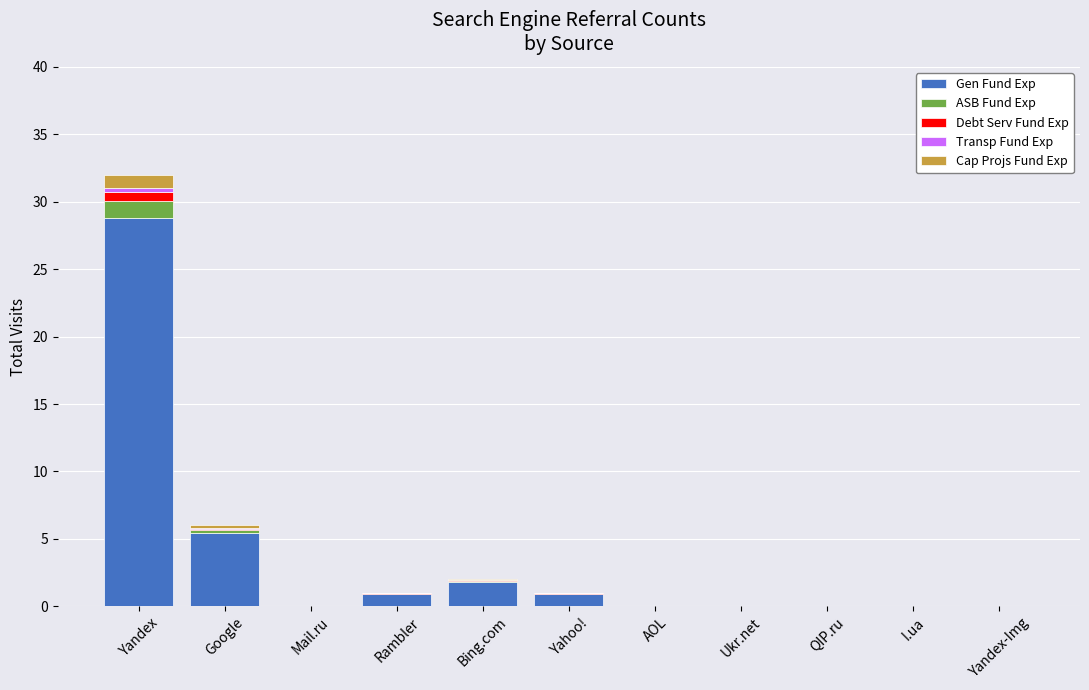

What is the maximum value for Gen Fund Exp?

28.8